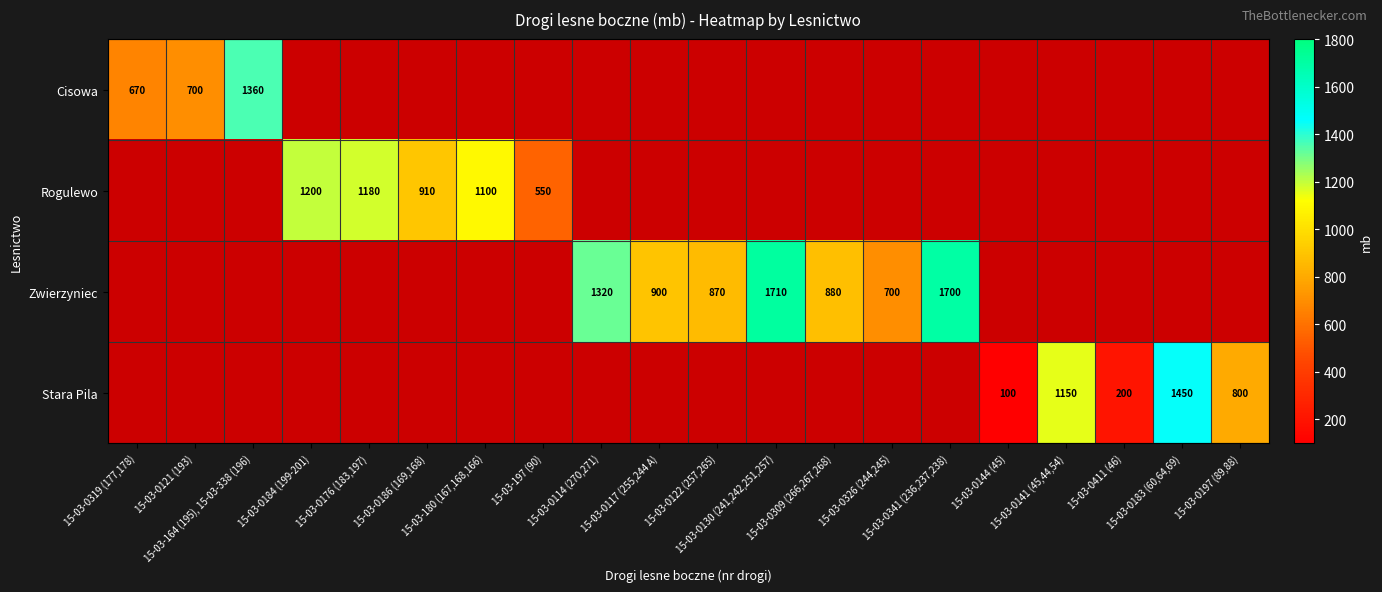

What is the difference between the maximum and minimum values in the Cisowa series?

1360